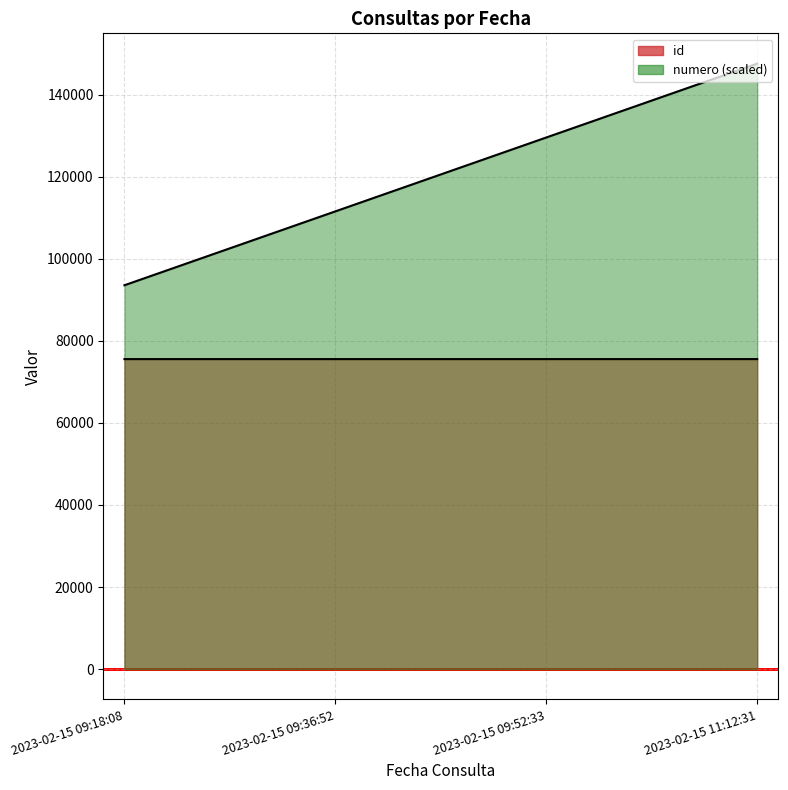

What value does the id series have at 2023-02-15 11:12:31?

75549